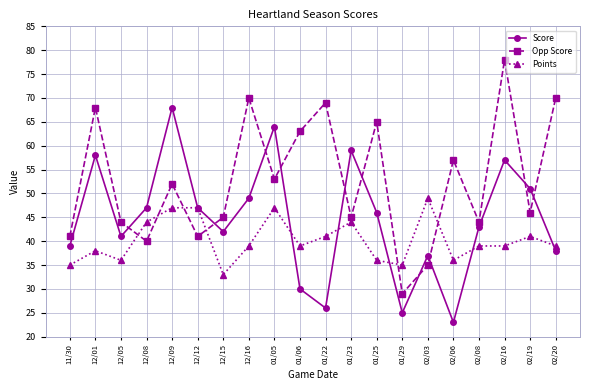

How many intersections are there between Points and Opp Score?

6